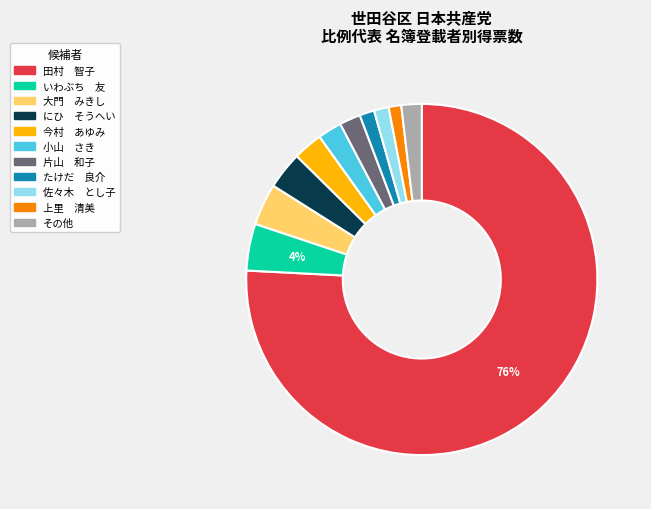

To the nearest percent, what is the average slice percentage?

9%